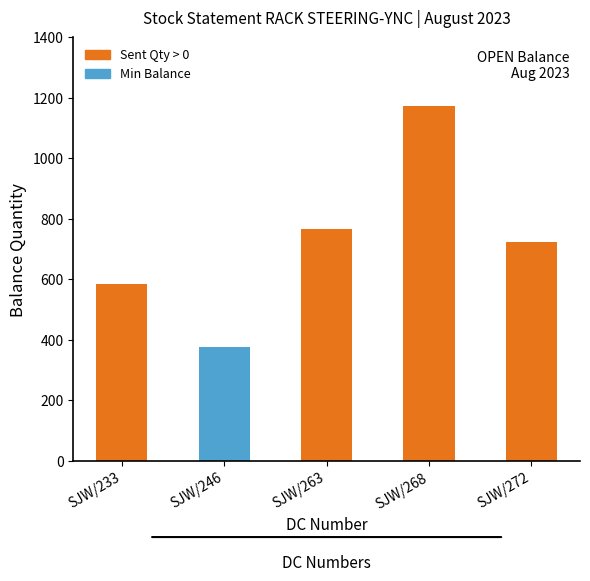

What is the label of the 4th bar from the left?

SJW/268